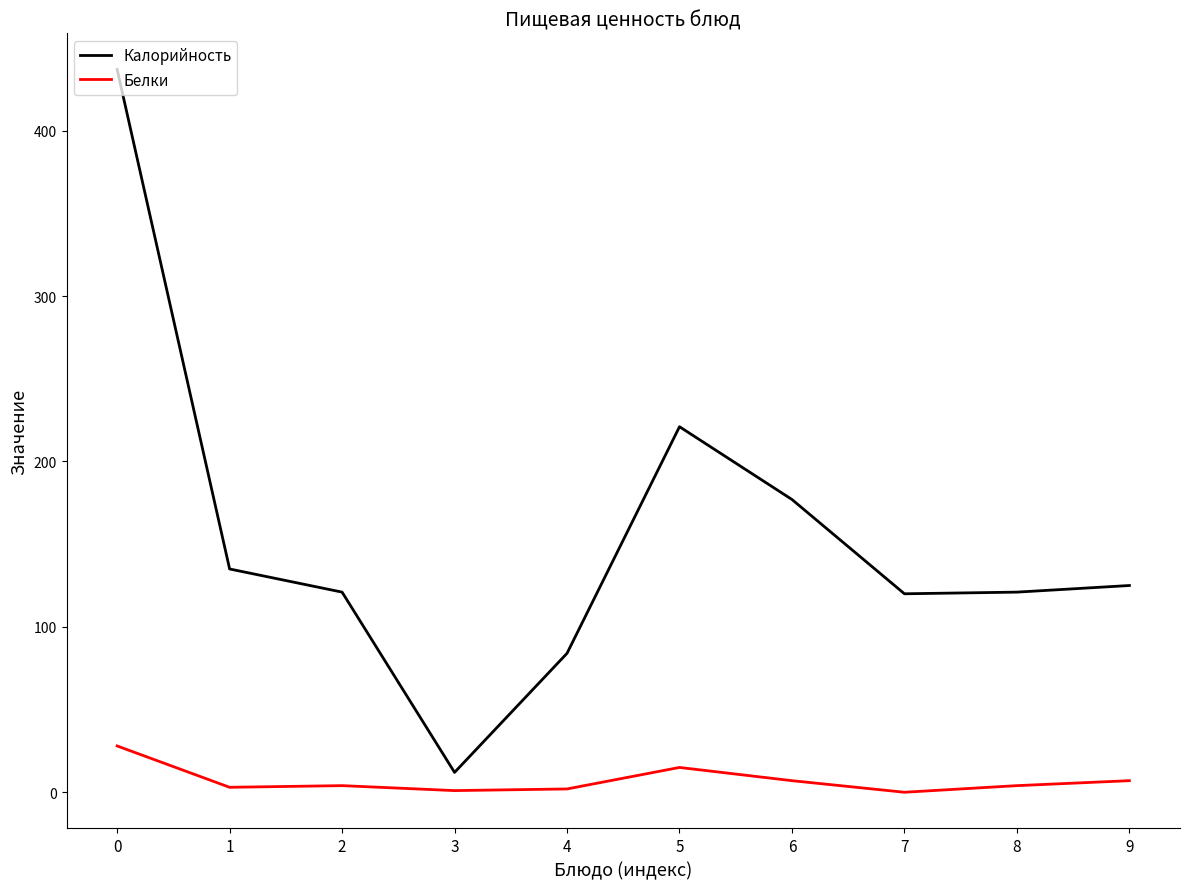

What is the maximum value for Калорийность?

437